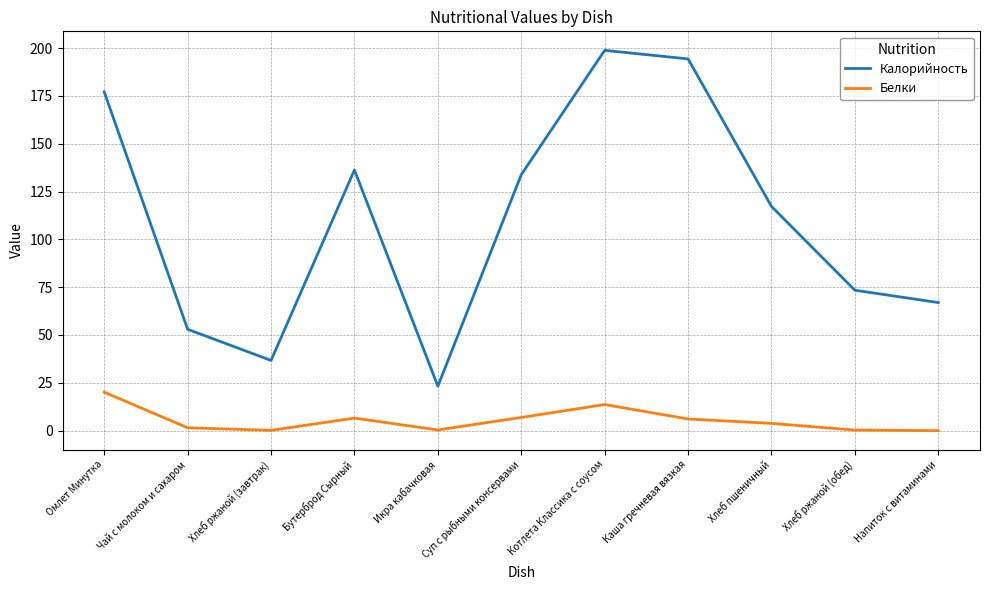

Where is the first local maximum for Белки?

Бутерброд Сырный